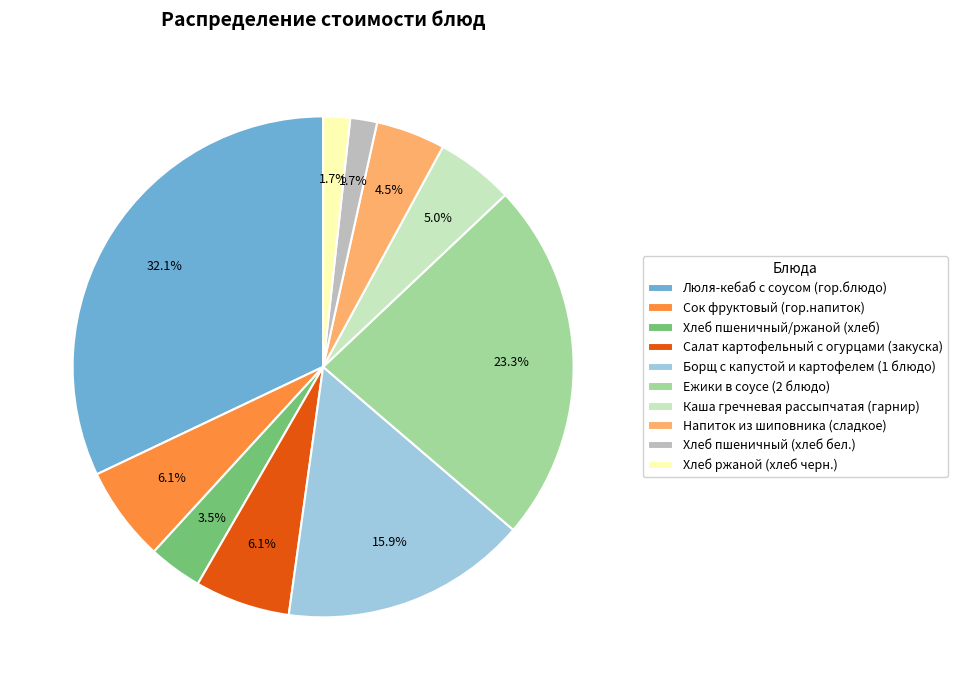

Combined, what portion of the pie is Хлеб пшеничный (хлеб бел.) and Люля-кебаб с соусом (гор.блюдо)?

33.8%